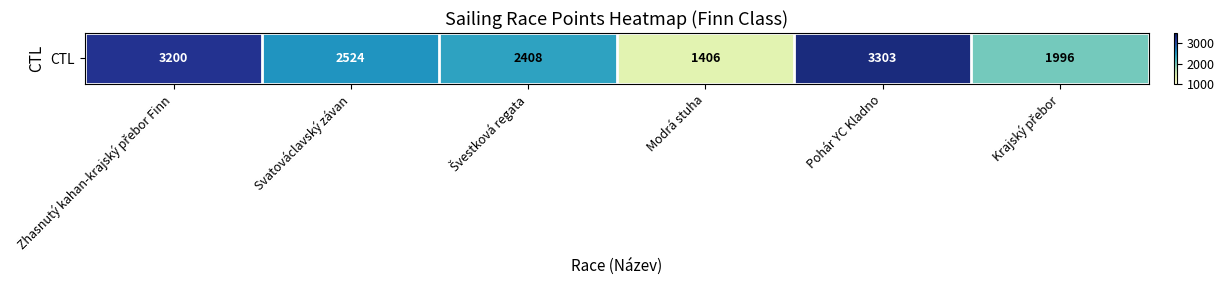

List the labels in order of value, largest first.

Pohár YC Kladno, Zhasnutý kahan-krajský přebor Finn, Svatováclavský závan, Švestková regata, Krajský přebor, Modrá stuha